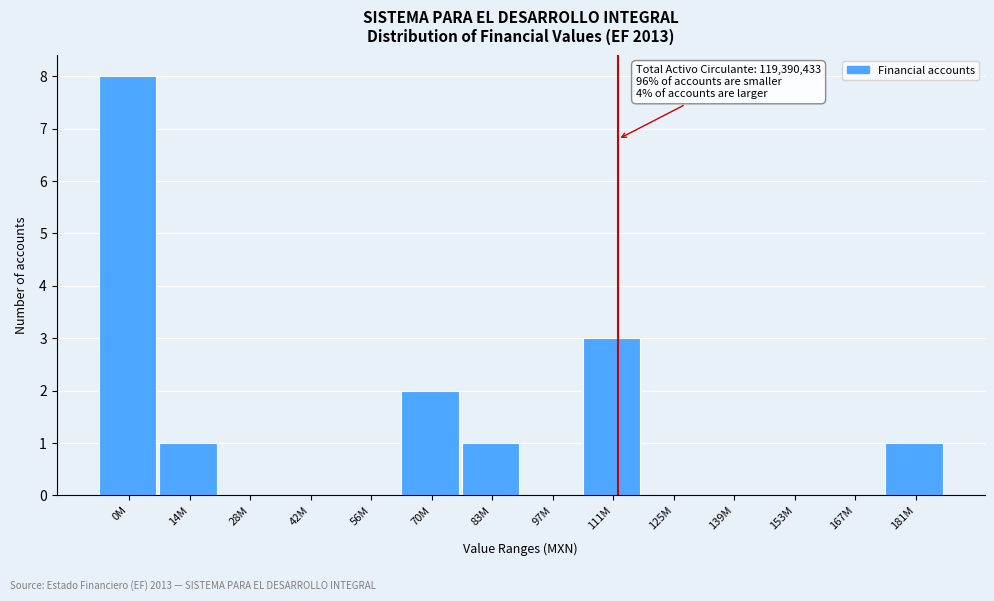

Reading left to right, what are all the values shown in this chart?

0M=8	14M=1	28M=0	42M=0	56M=0	70M=2	83M=1	97M=0	111M=3	125M=0	139M=0	153M=0	167M=0	181M=1